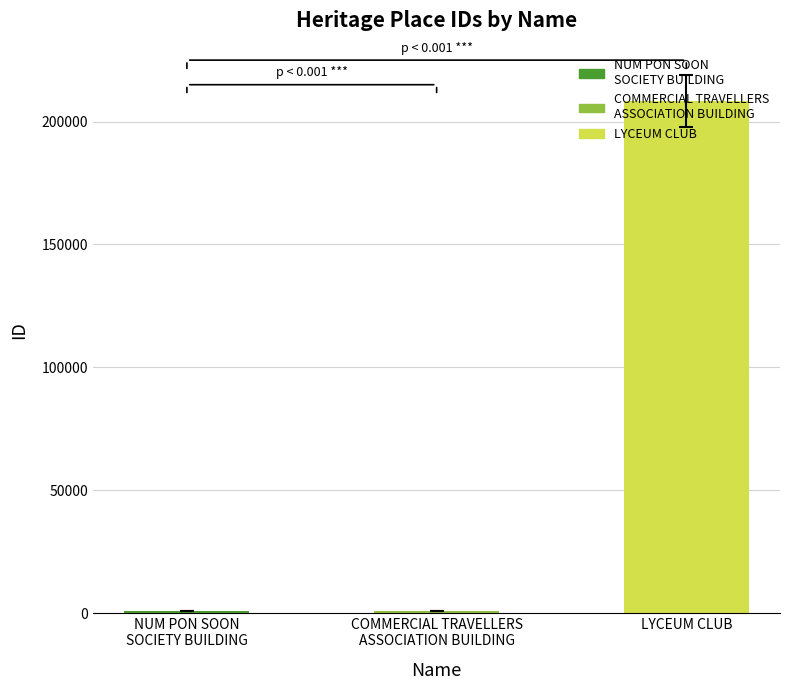

The value at LYCEUM CLUB is 208380. True or false?

True